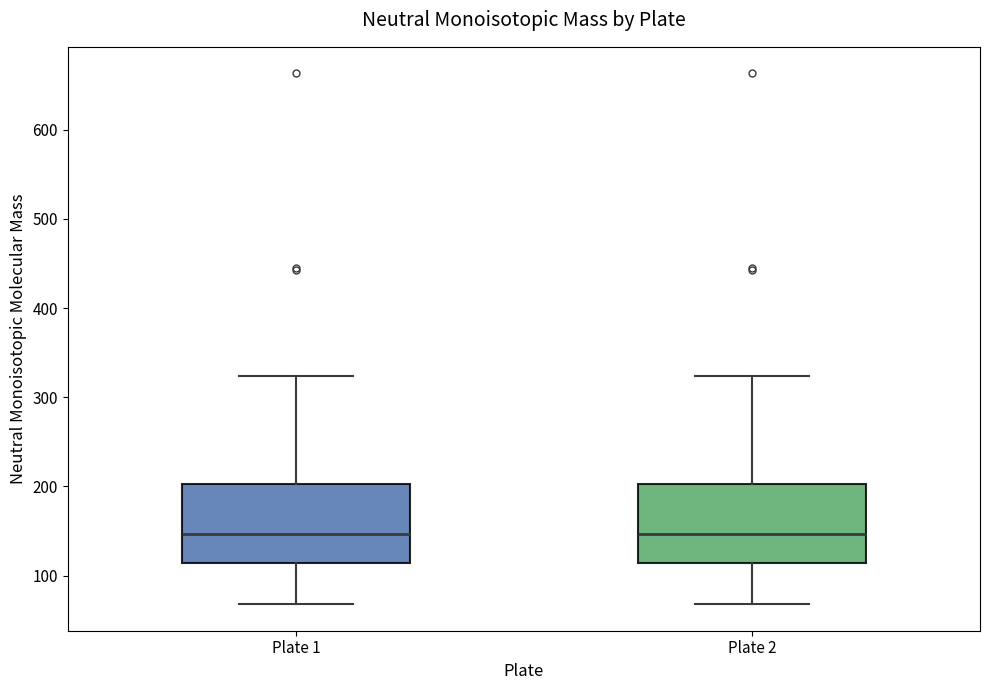

Reading left to right, read every box against the y-axis: the position of its median line, the range the box covers, and the ends of its whiskers. The values are not printed on the chart, so give them approximately, as read against the axis.

Plate 1: median 150, box 110 to 200, whiskers 70 to 320
Plate 2: median 150, box 110 to 200, whiskers 70 to 320